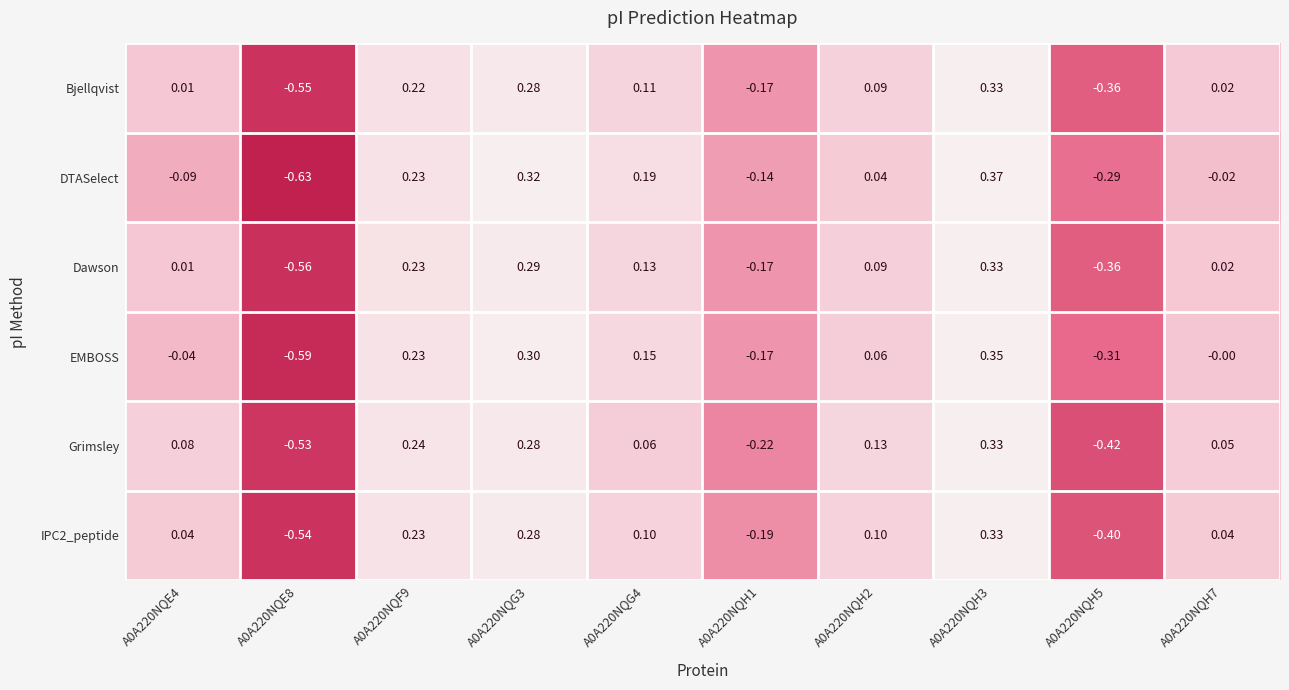

Which series has the largest total across all categories?

Dawson